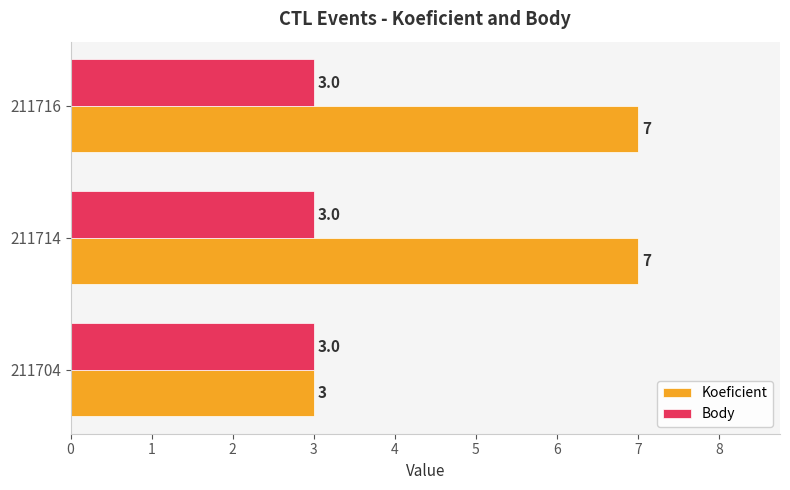

What is the greatest value displayed?

7